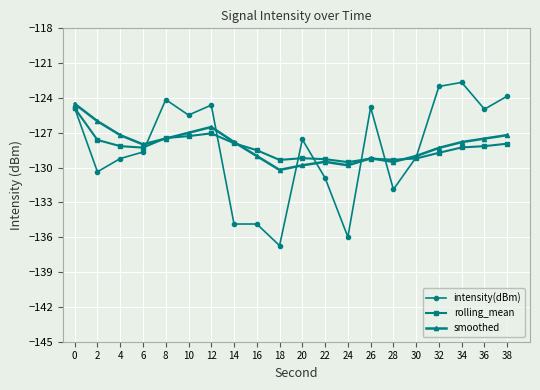

True or false: rolling_mean has a value of -189.7 at 20.

False